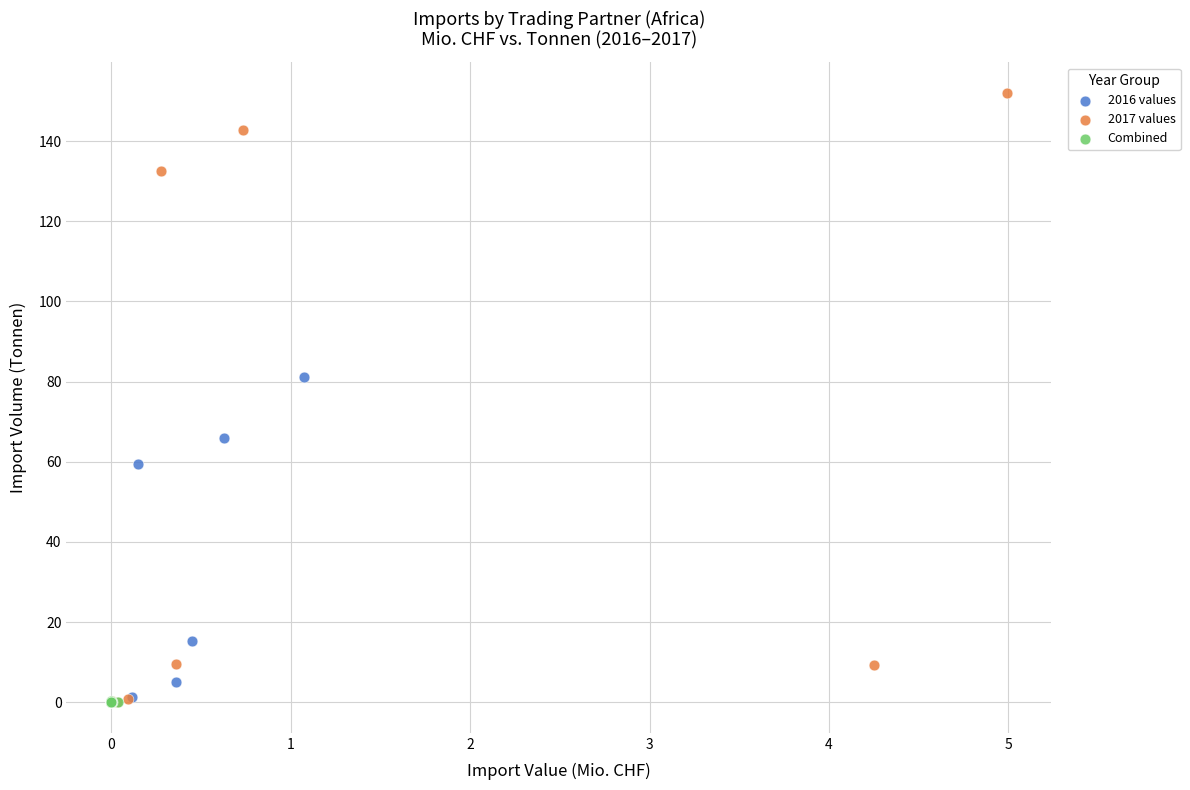

Which series has the largest Y range (max minus min)?

2017 values